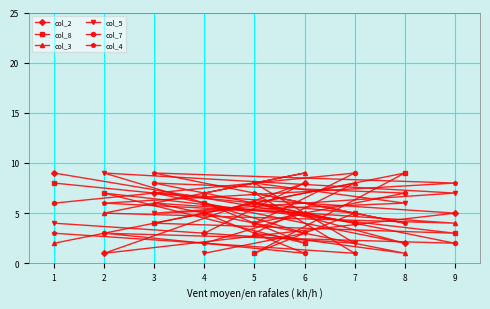

How many col_3 values are between 3 and 7?

5